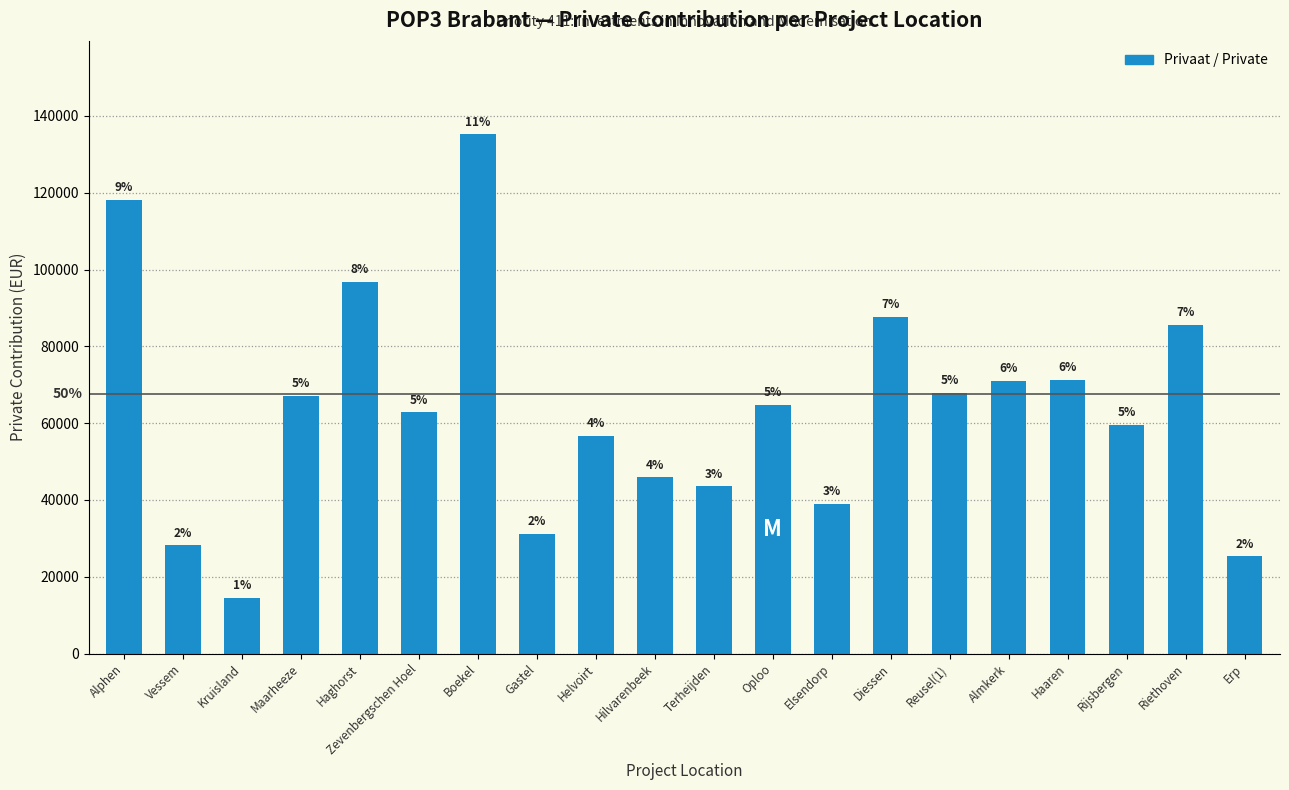

How many bars are there in total?

20